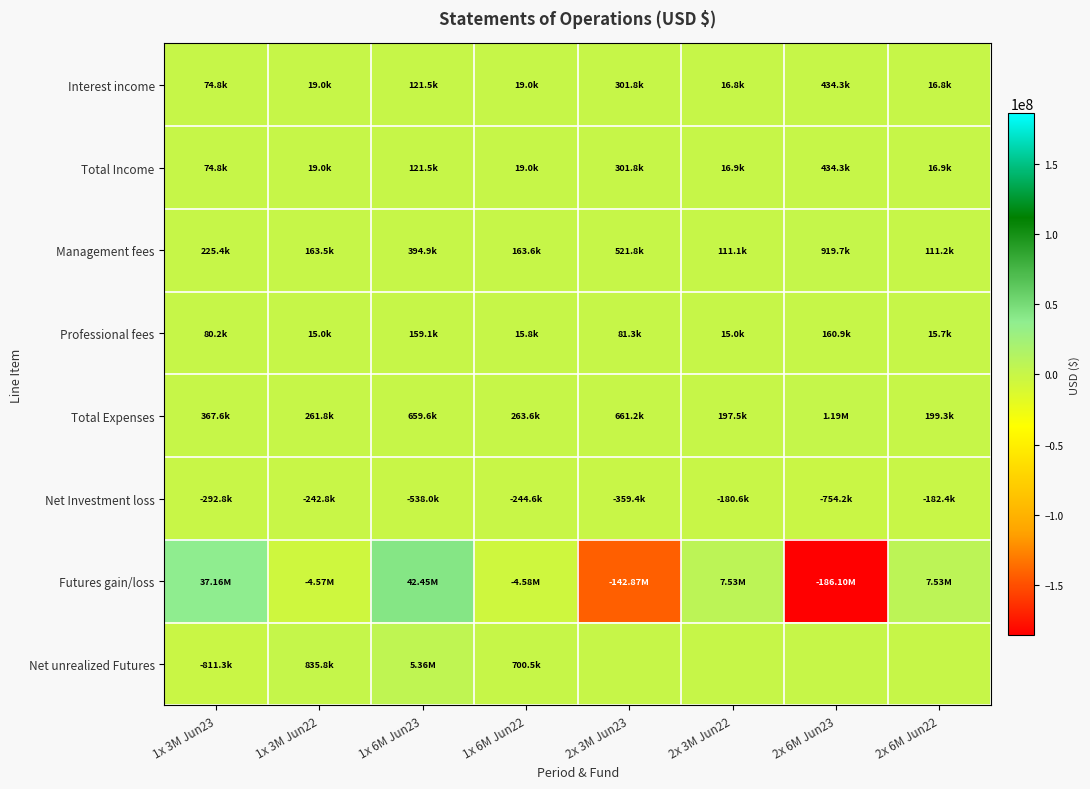

Which series has the widest spread of values?

Futures gain/loss